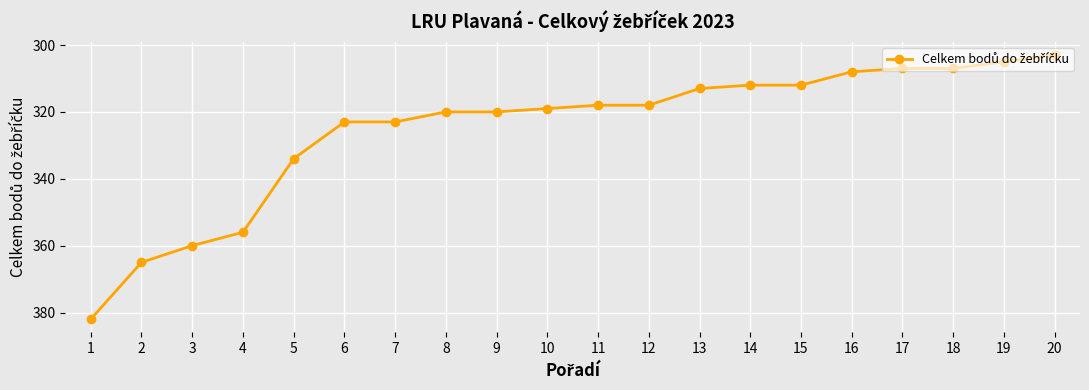

How many lines are shown in the chart?

1